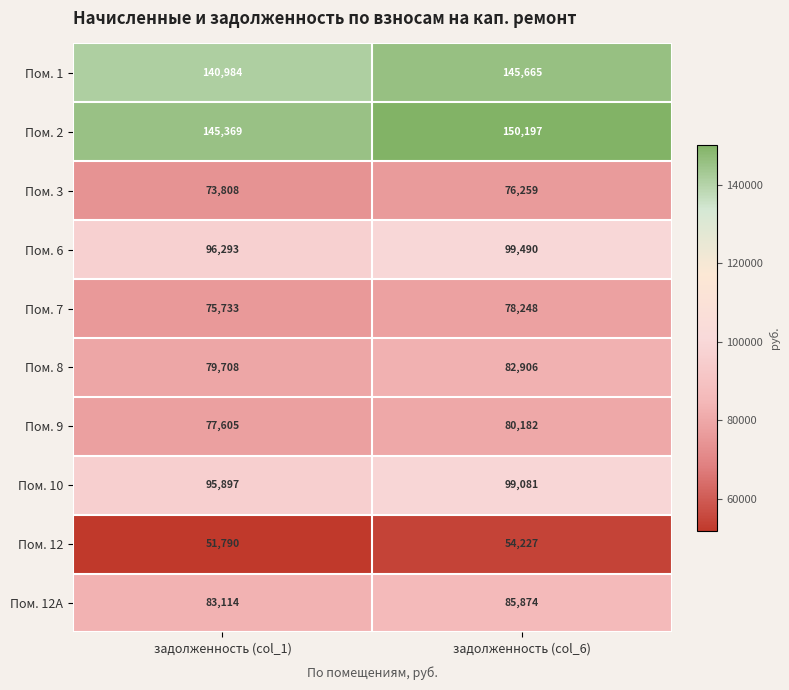

Reading right to left, extract all data points from this chart.

Пом. 1: задолженность (col_6)=145665	задолженность (col_1)=140984
Пом. 2: задолженность (col_6)=150197	задолженность (col_1)=145369
Пом. 3: задолженность (col_6)=76259	задолженность (col_1)=73808
Пом. 6: задолженность (col_6)=99490	задолженность (col_1)=96293
Пом. 7: задолженность (col_6)=78248	задолженность (col_1)=75733
Пом. 8: задолженность (col_6)=82906	задолженность (col_1)=79708
Пом. 9: задолженность (col_6)=80182	задолженность (col_1)=77605
Пом. 10: задолженность (col_6)=99081	задолженность (col_1)=95897
Пом. 12: задолженность (col_6)=54227	задолженность (col_1)=51790
Пом. 12A: задолженность (col_6)=85874	задолженность (col_1)=83114